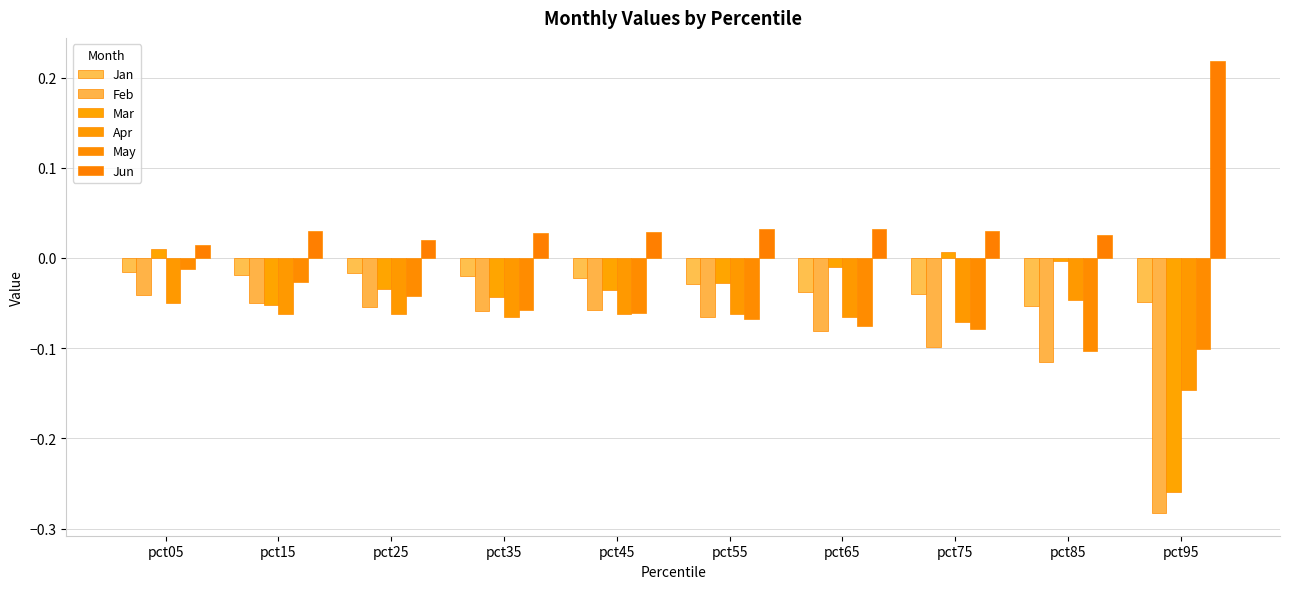

What are all the series names shown in the legend?

Jan, Feb, Mar, Apr, May, Jun